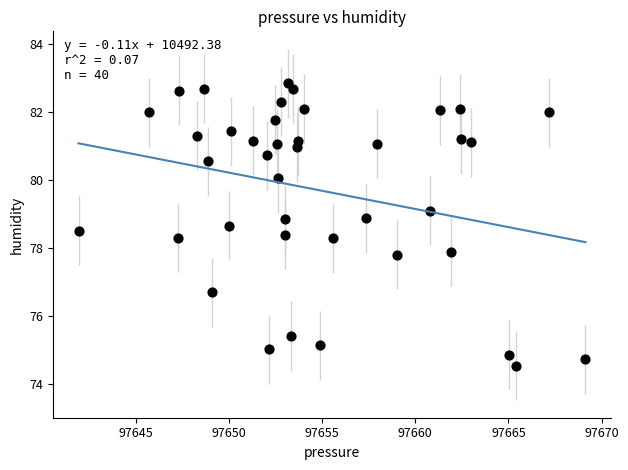

What is the range of X values (max minus min)?

27.2